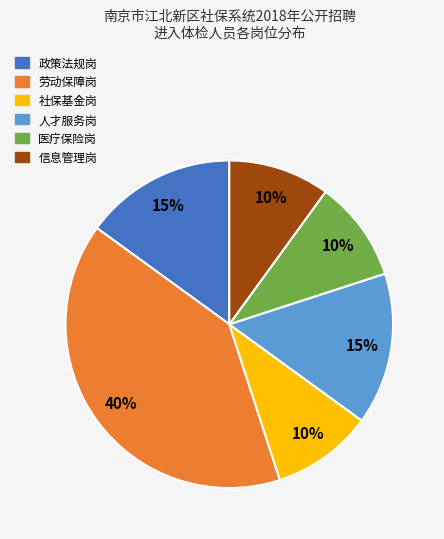

Count the number of slices in the pie.

6